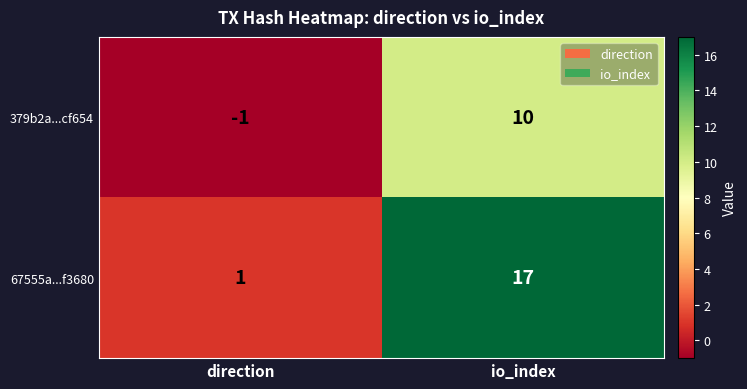

At which label is 379b2a...cf654 closest to 4?

direction